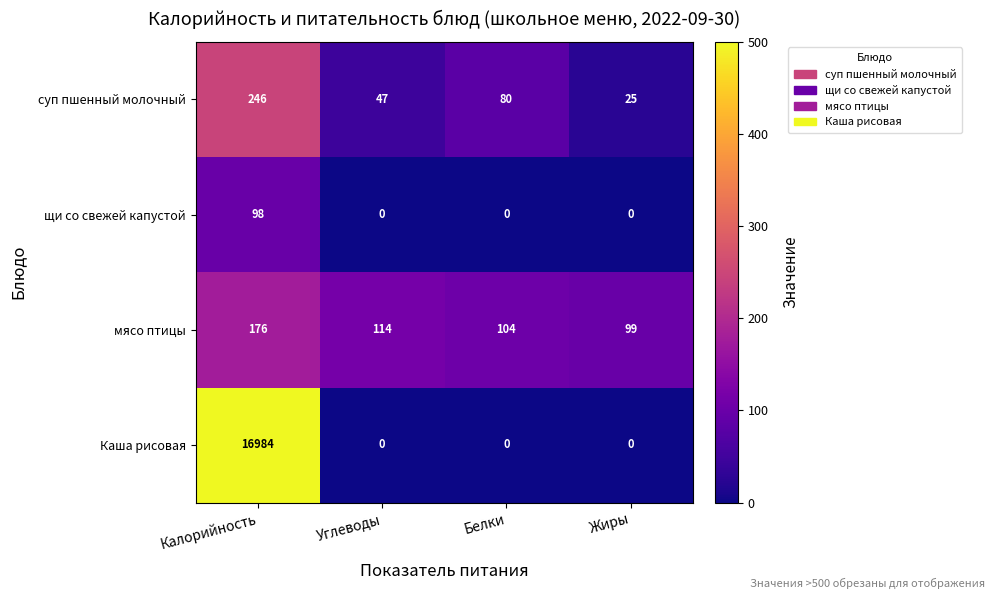

What is the average value of the Каша рисовая series?

4246